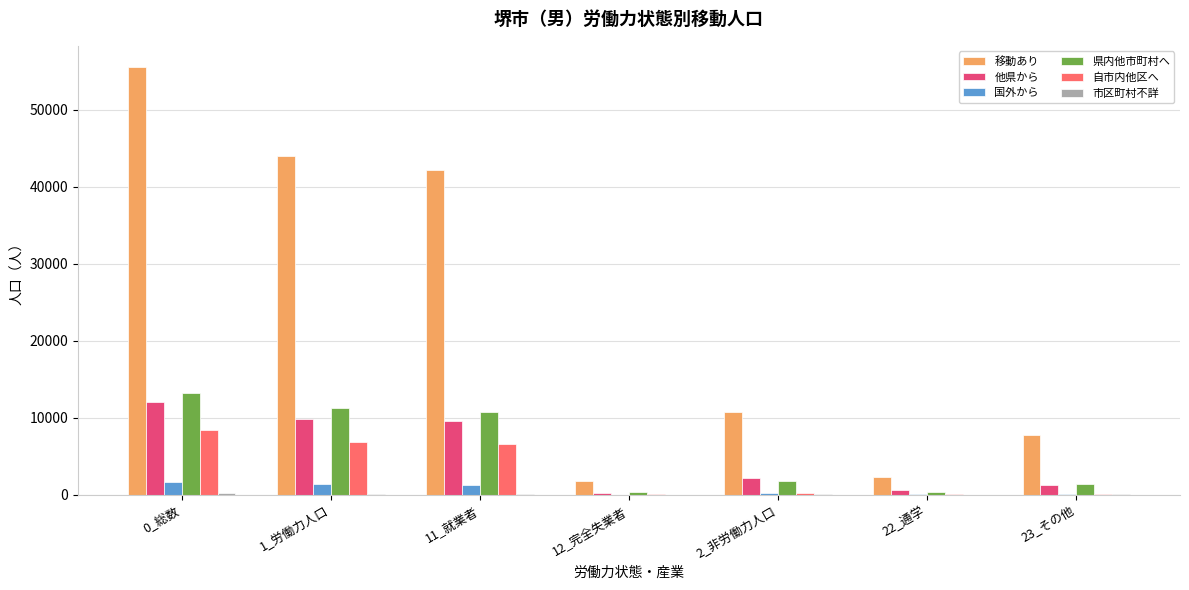

Which series changed the most between 0_総数 and 2_非労働力人口?

移動あり